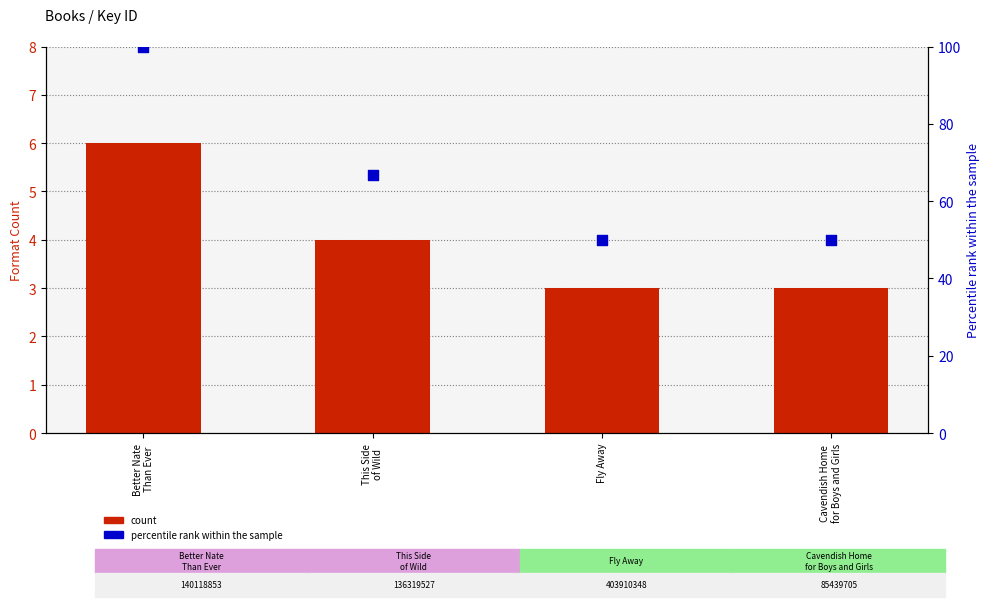

Which series has the widest spread of Y values?

percentile rank within the sample